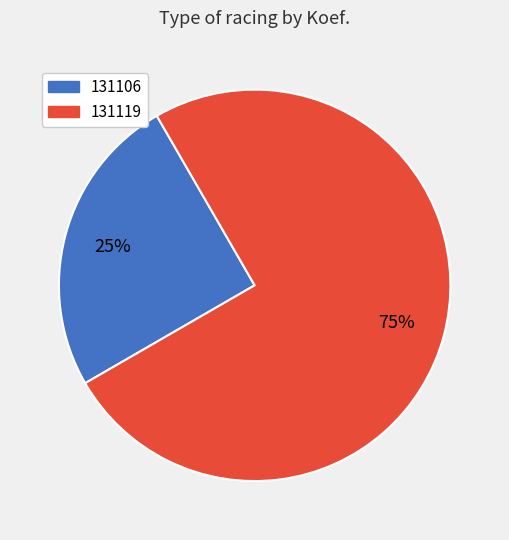

Which slice is the smallest?

131106